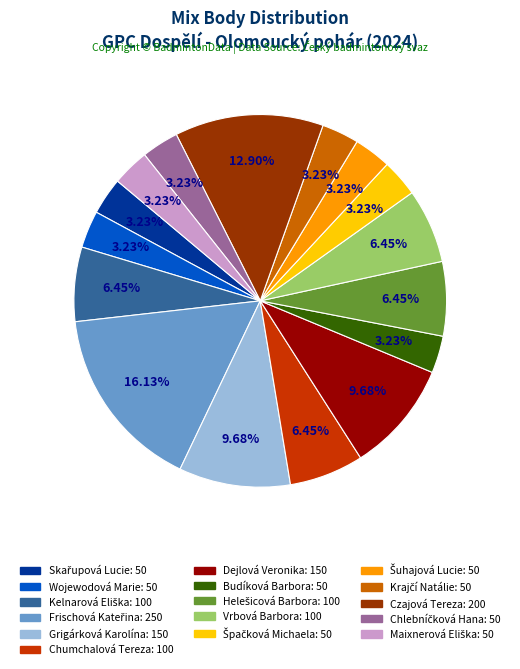

Is there any slice that represents more than half of the pie?

No